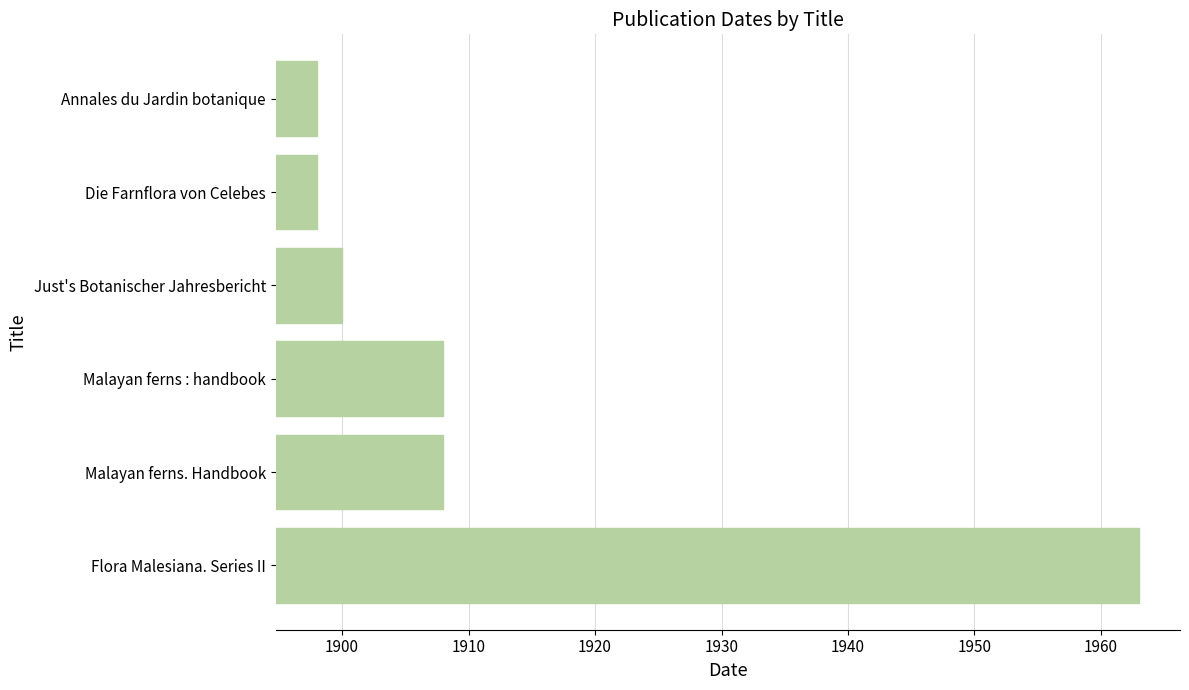

Read the value at Flora Malesiana. Series II.

1963